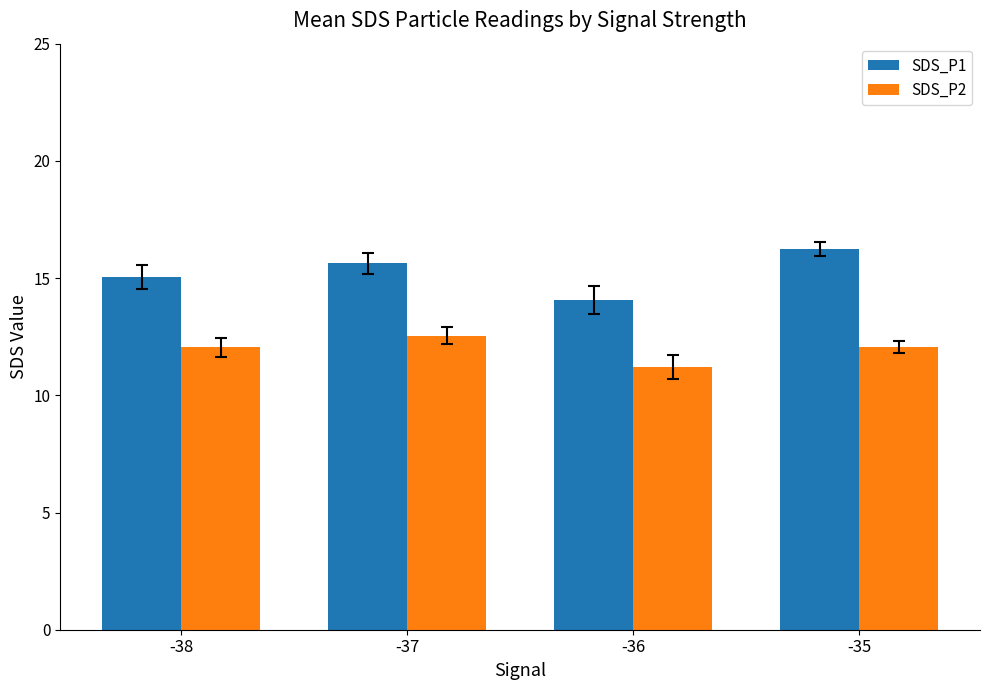

Which series has the widest spread of values?

SDS_P1